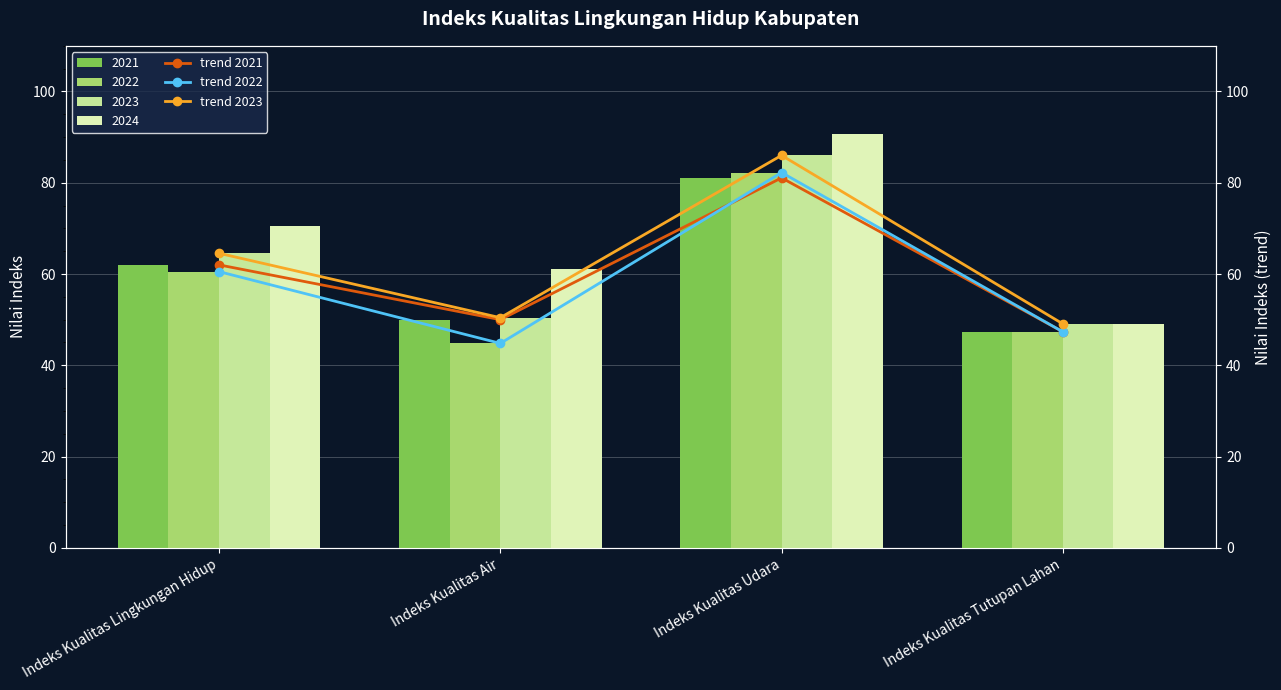

What is the value of the trend 2022 bar at the 2nd from the left?

44.8